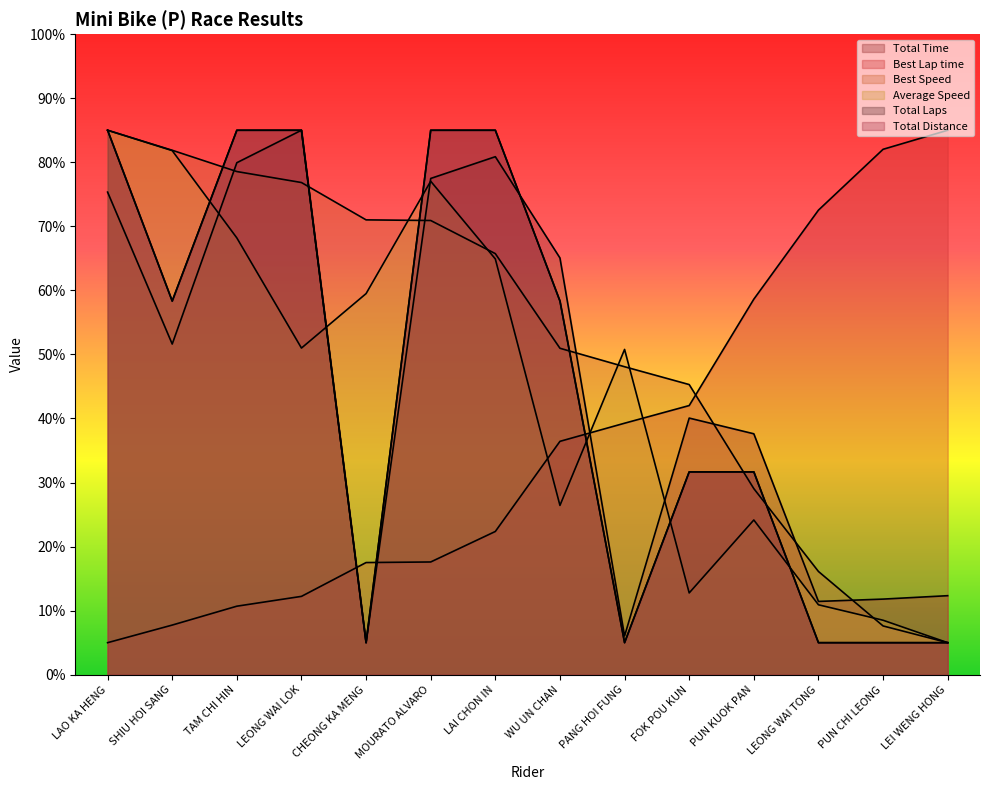

Which series has the widest spread of values?

Total Time